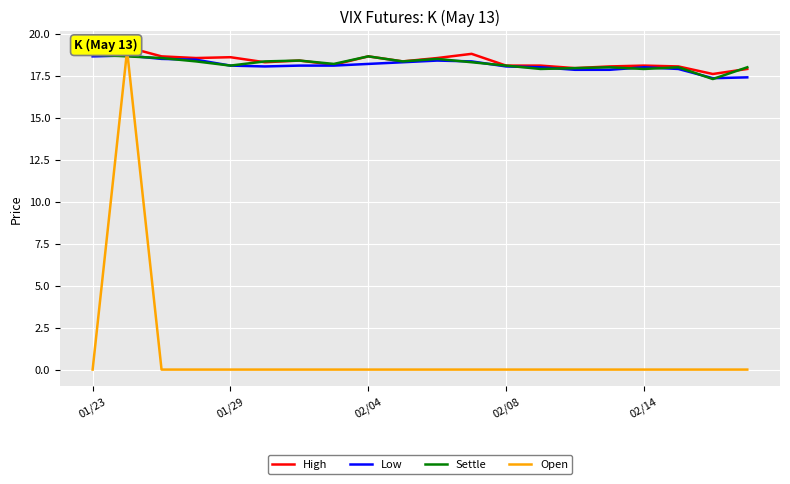

Is it true that Low equals 18.1 at 02/08?

True